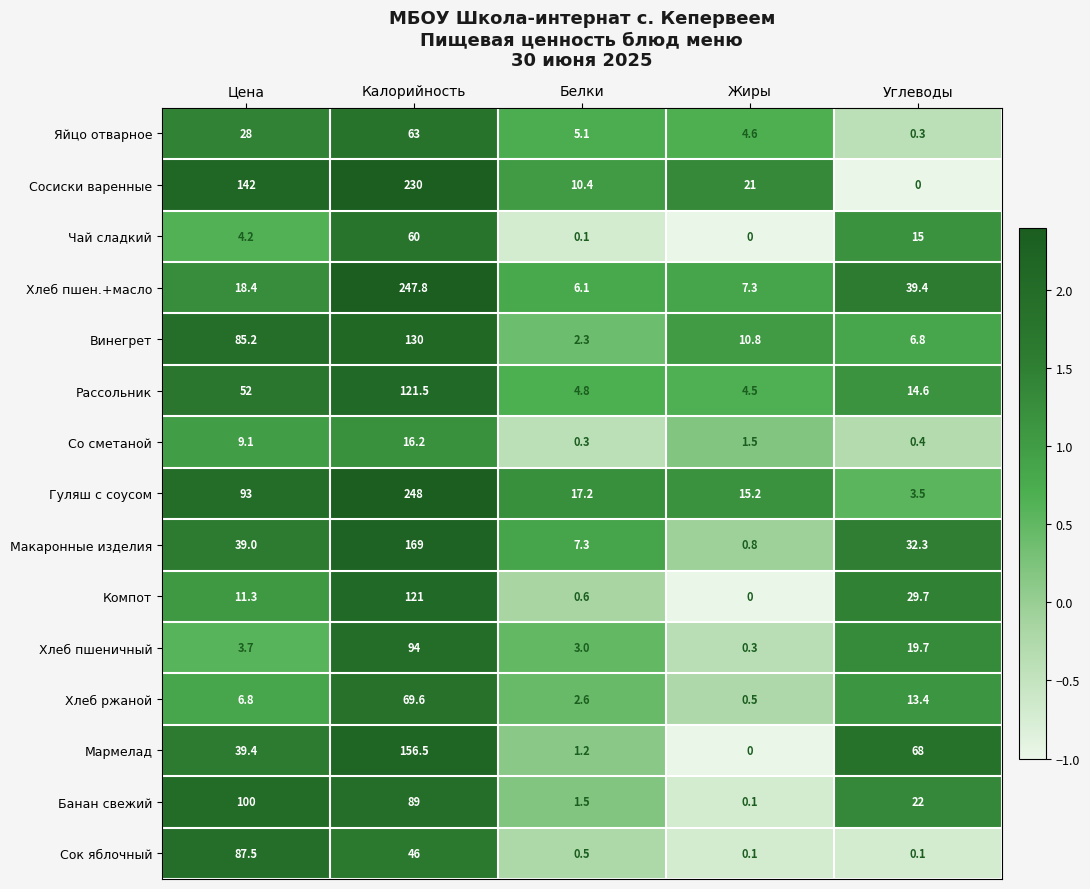

Between Цена and Жиры, which series saw the biggest shift?

Сосиски варенные